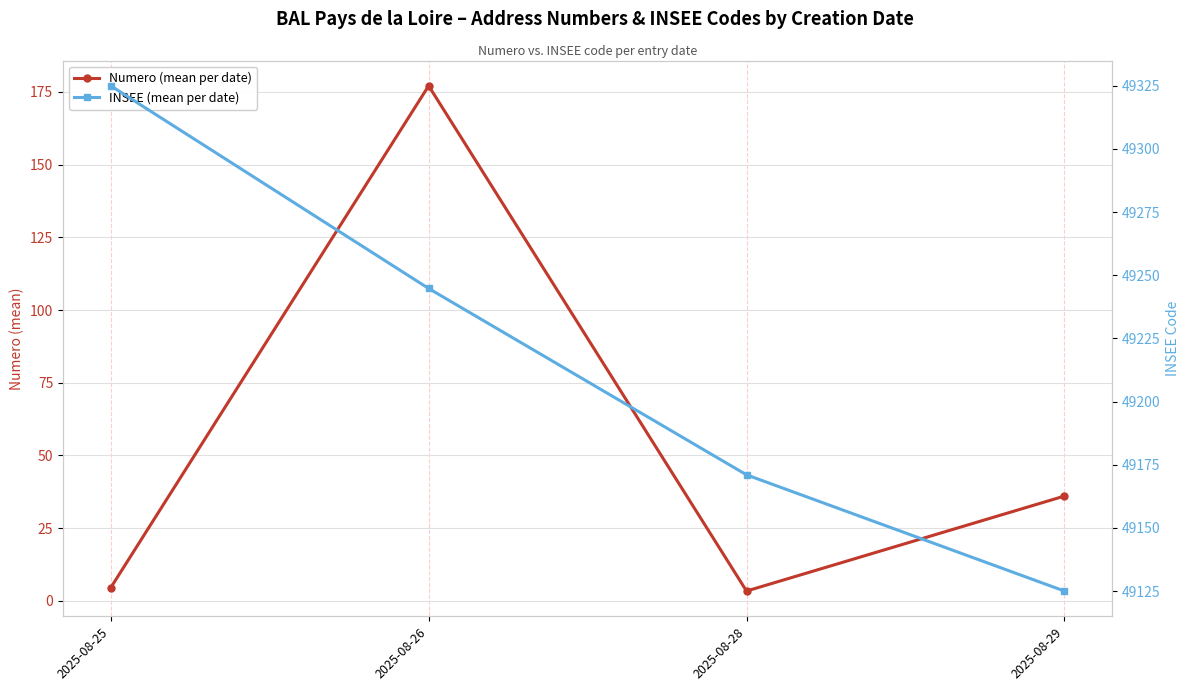

Which series has the largest total across all categories?

INSEE (mean per date)